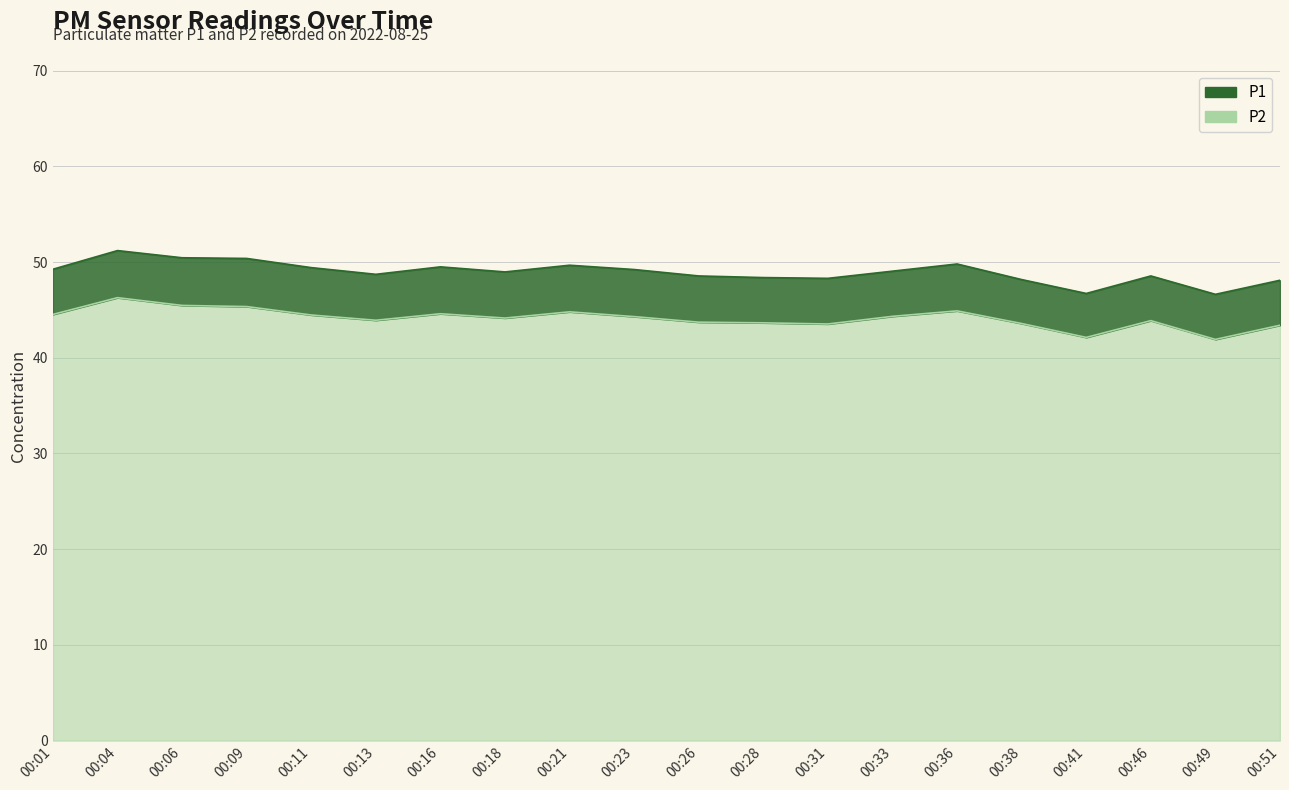

Reading left to right, list all the values displayed in this chart.

P1: 00:01=49.2	00:04=51.2	00:06=50.5	00:09=50.4	00:11=49.4	00:13=48.7	00:16=49.5	00:18=49.0	00:21=49.7	00:23=49.2	00:26=48.5	00:28=48.4	00:31=48.3	00:33=49.0	00:36=49.8	00:38=48.2	00:41=46.7	00:46=48.5	00:49=46.6	00:51=48.1
P2: 00:01=44.5	00:04=46.3	00:06=45.5	00:09=45.4	00:11=44.5	00:13=43.9	00:16=44.6	00:18=44.1	00:21=44.8	00:23=44.3	00:26=43.7	00:28=43.6	00:31=43.5	00:33=44.3	00:36=44.9	00:38=43.6	00:41=42.1	00:46=43.9	00:49=41.9	00:51=43.4